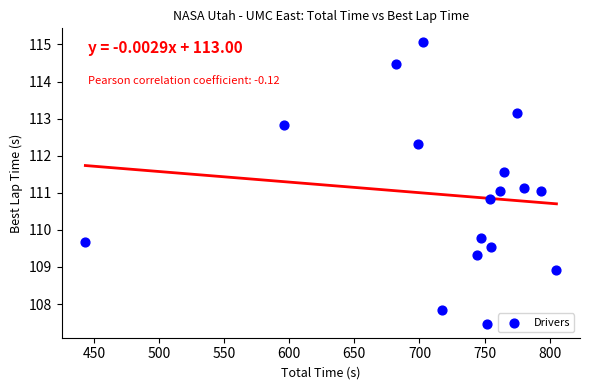

What is the range of X values (max minus min)?

361.8